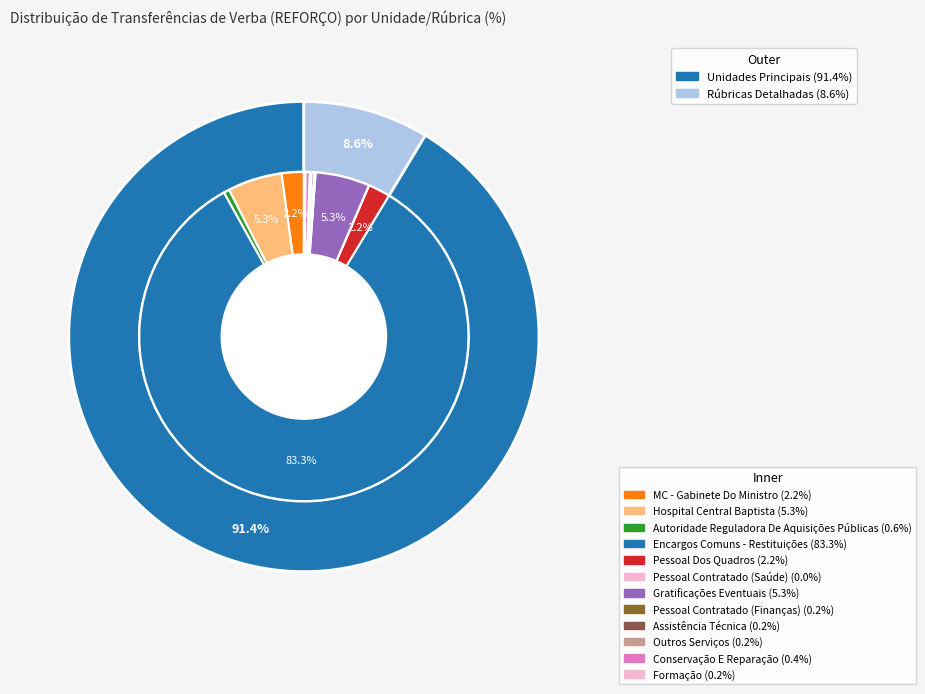

To the nearest percent, what percentage of the pie is Gratificações Eventuais?

5%